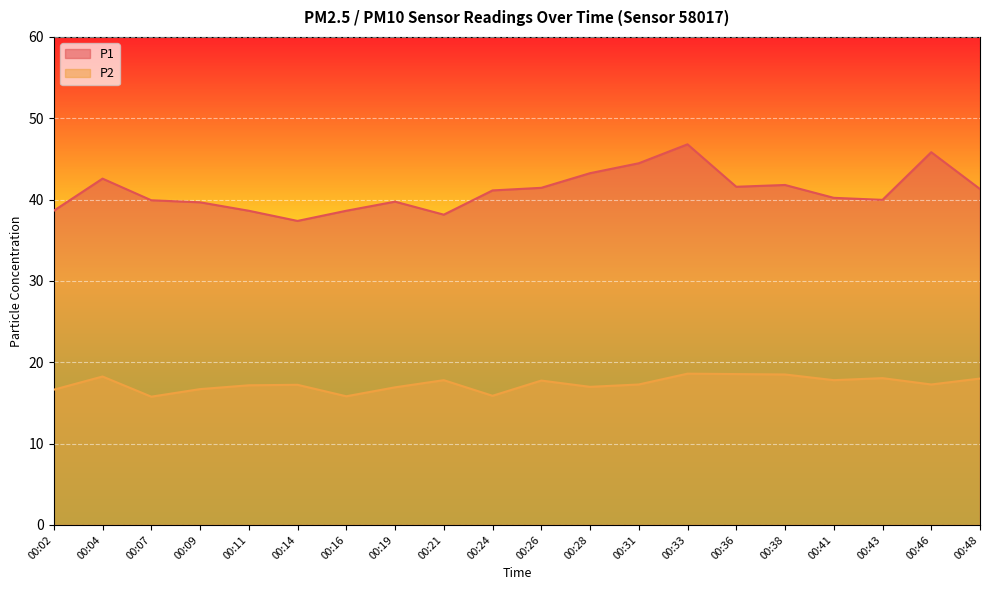

Does the chart display data point markers on the line(s)?

No